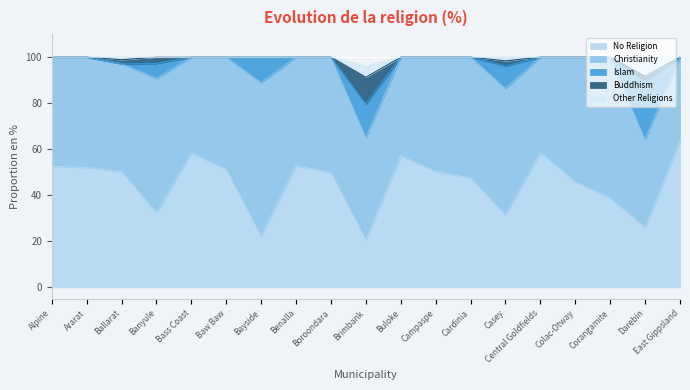

At which category does the chart reach its peak across all series?

Bayside